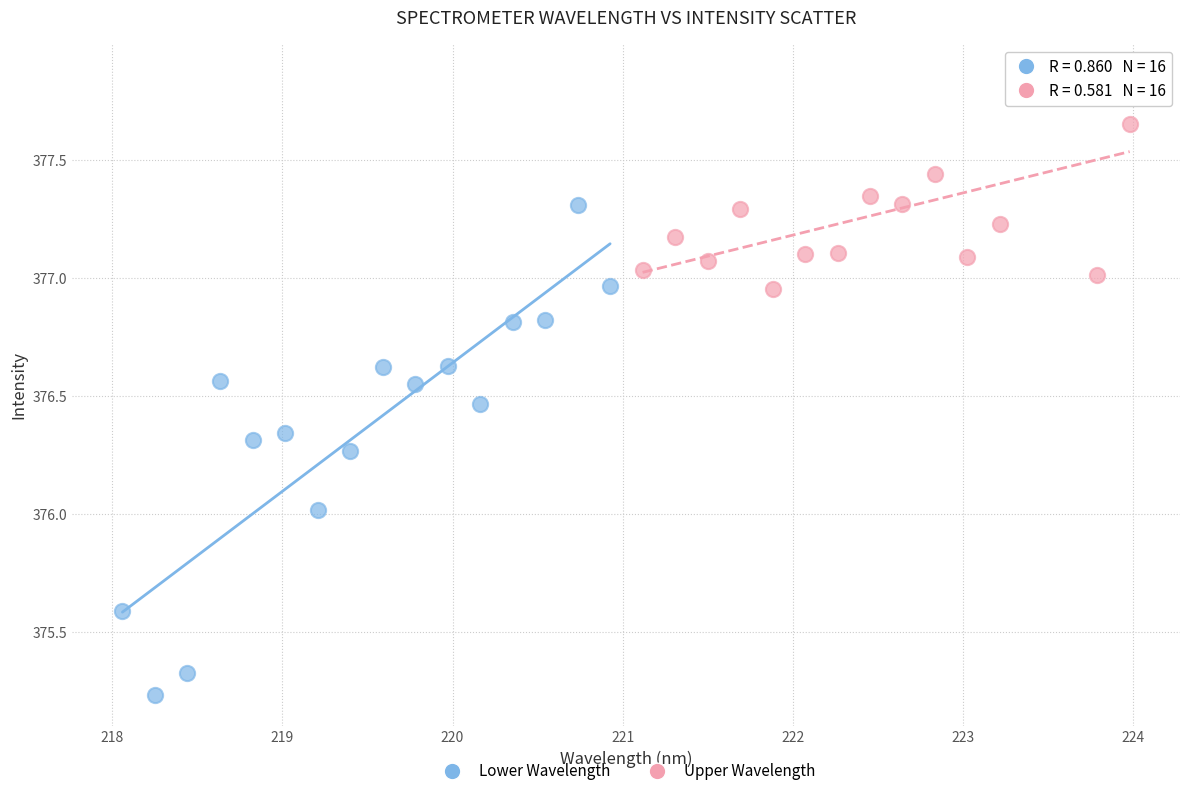

Which series reaches the maximum Y coordinate?

Upper Wavelength